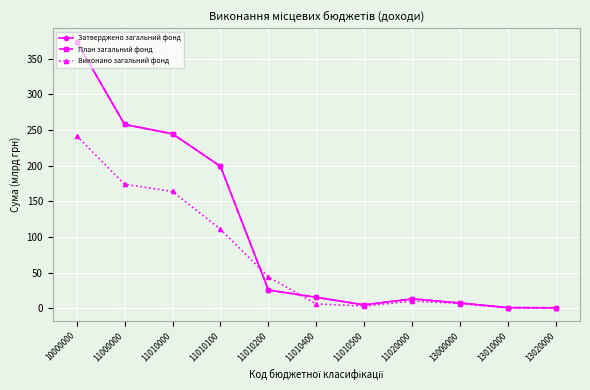

What is the sum of the Затверджено загальний фонд values at 10000000 and 13000000?

381.5